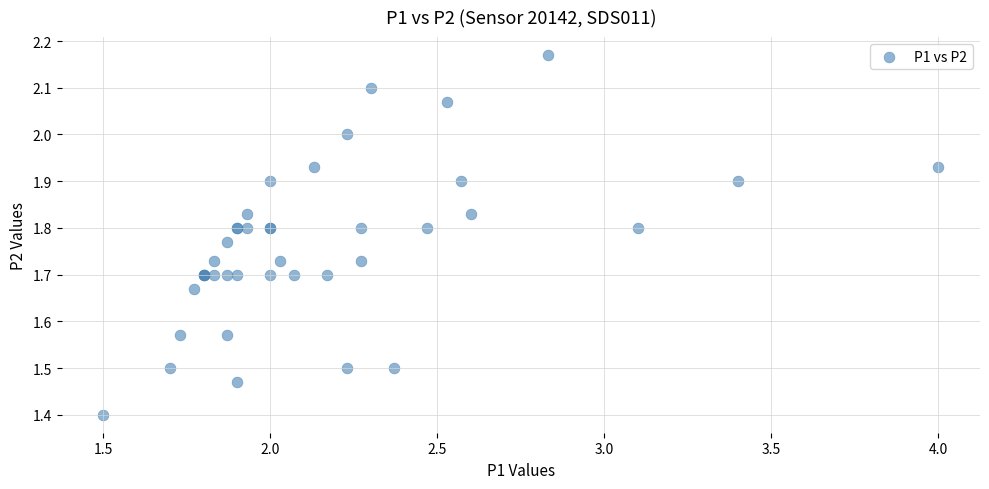

What Y value in the scatter plot is closest to 1?

1.4